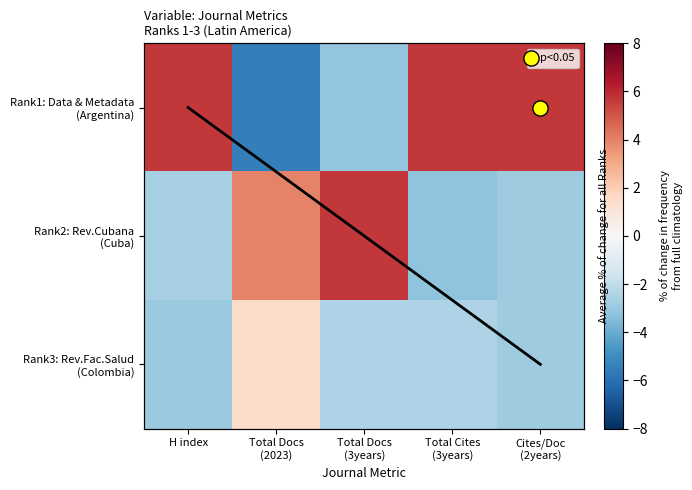

Is it true that Rank2: Rev.Cubana (Cuba) equals 4.0 at Total Docs (2023)?

True